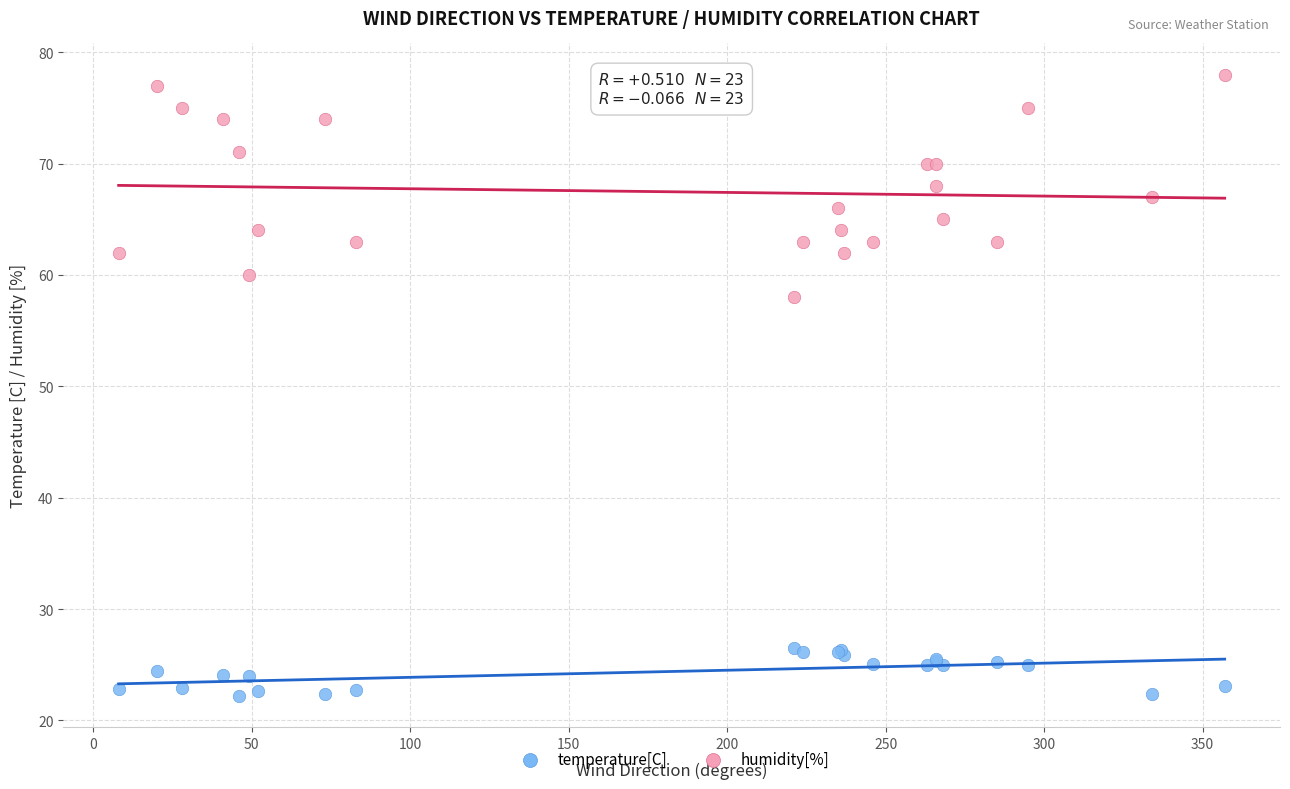

What are all the series names shown in the legend?

temperature[C], humidity[%]